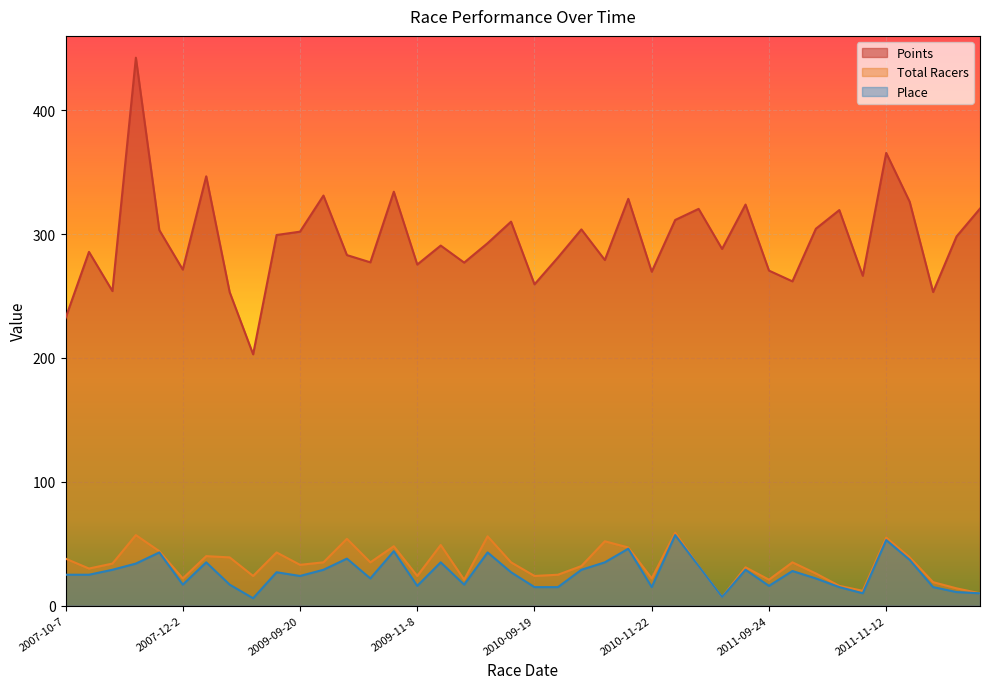

At which label does Place reach its peak?

2010-11-28